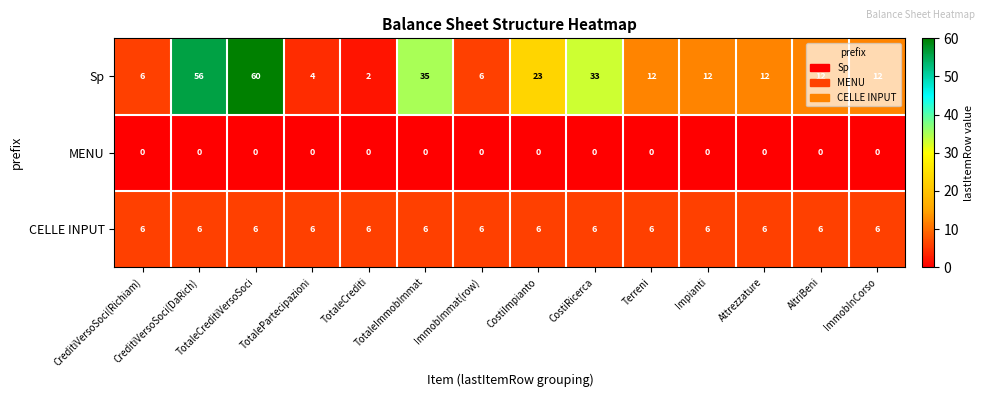

Count the number of data series in this chart.

3